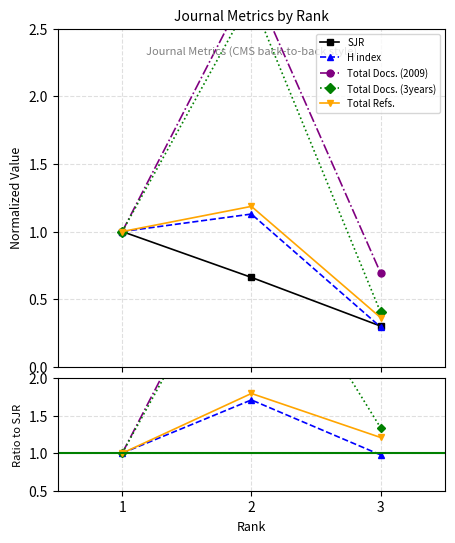

Which series changed the most between 1 and 3?

Total Docs. (2009)